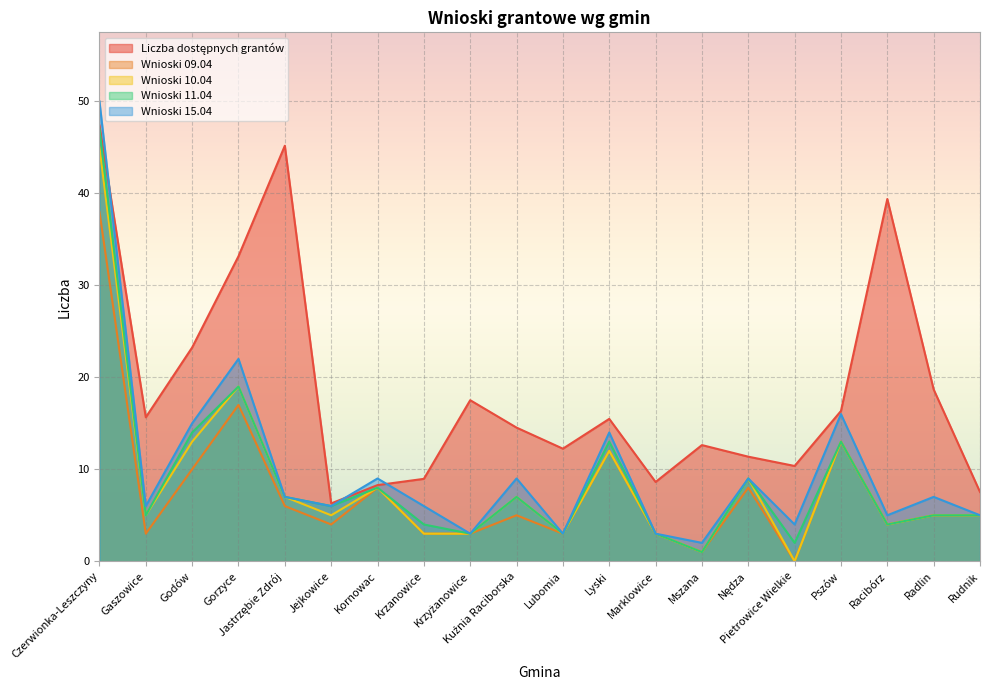

At which category does Wnioski 15.04 reach its first local peak?

Gorzyce